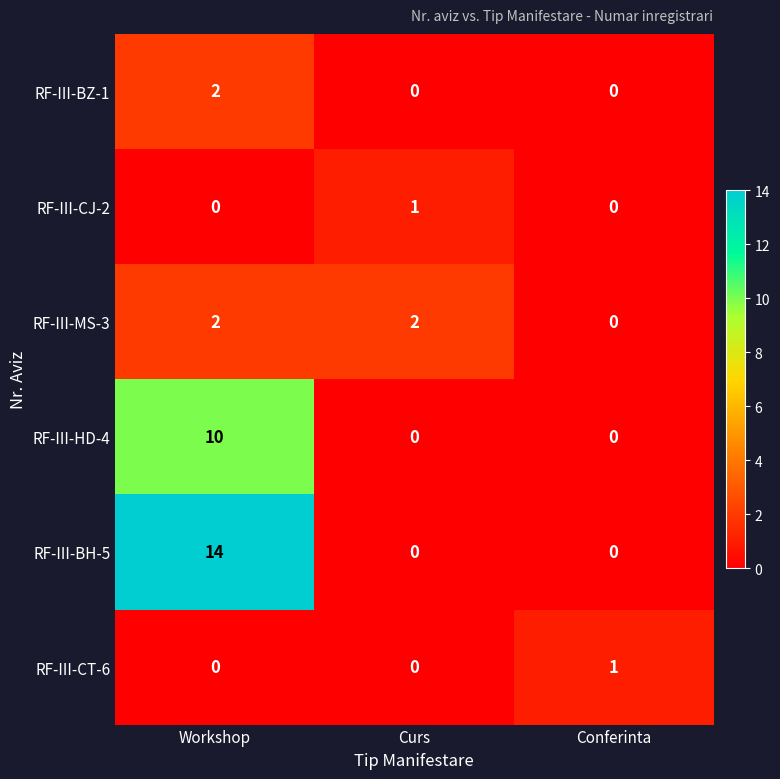

At which category is the sum across all series the highest?

Workshop